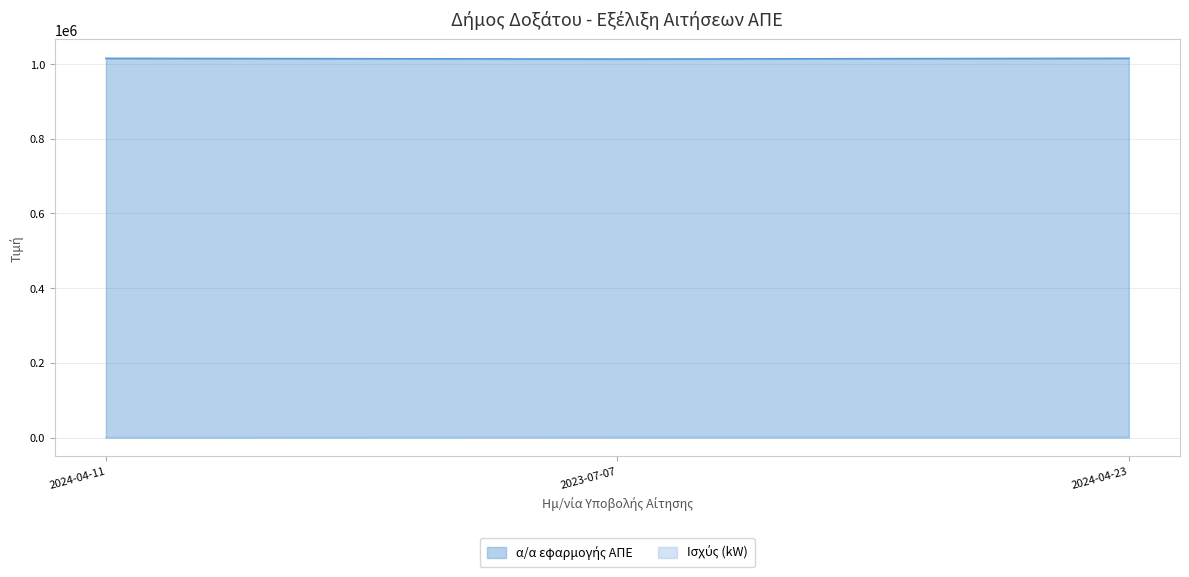

The α/α εφαρμογής ΑΠΕ series shows 1015571 at 2024-04-23. True or false?

True